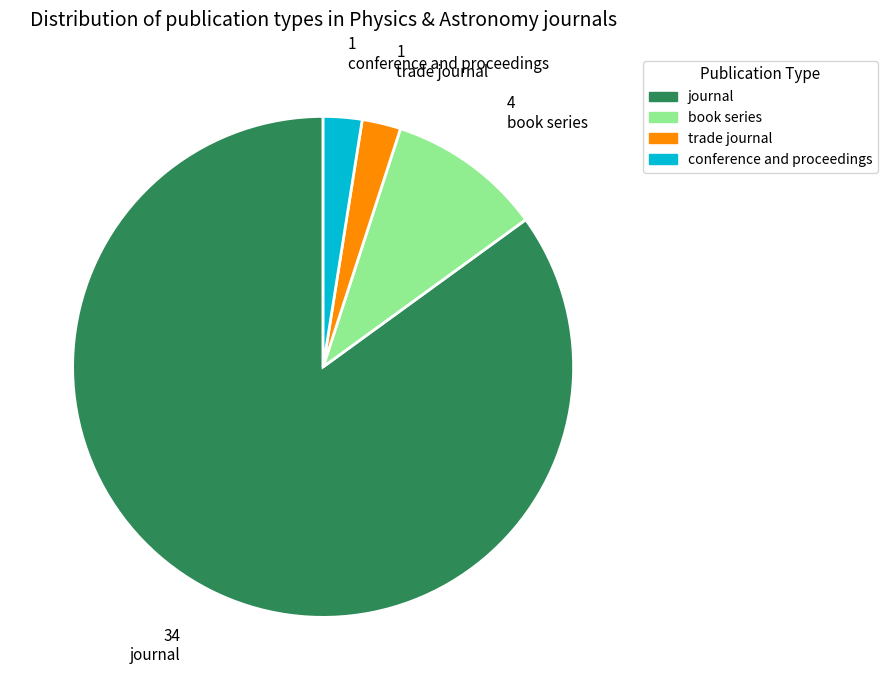

True or false: journal accounts for 95% of the total.

False